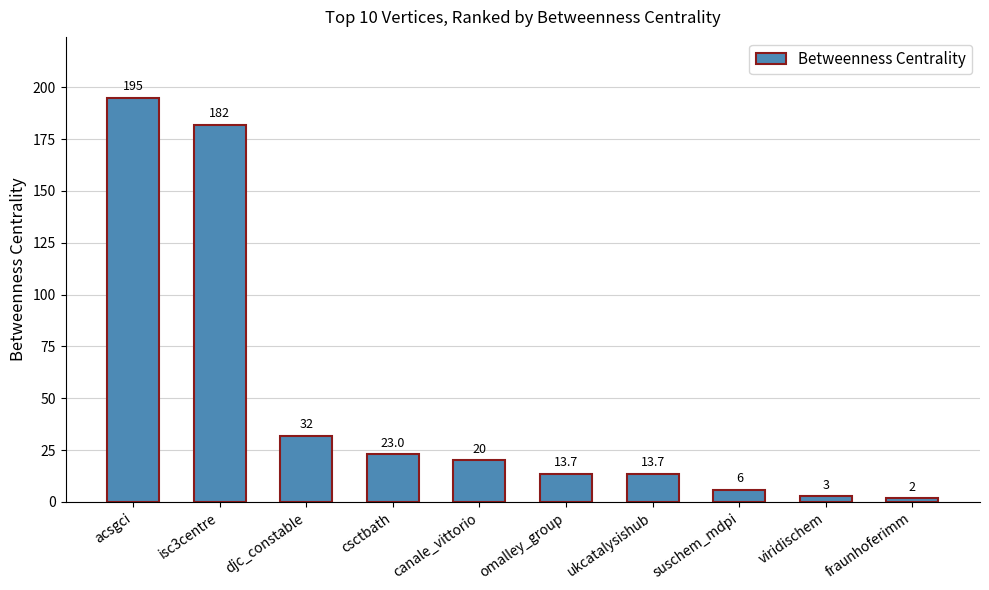

Reading left to right, what are all the values shown in this chart?

195.0	182.0	32.0	23.0	20.0	13.7	13.7	6.0	3.0	2.0